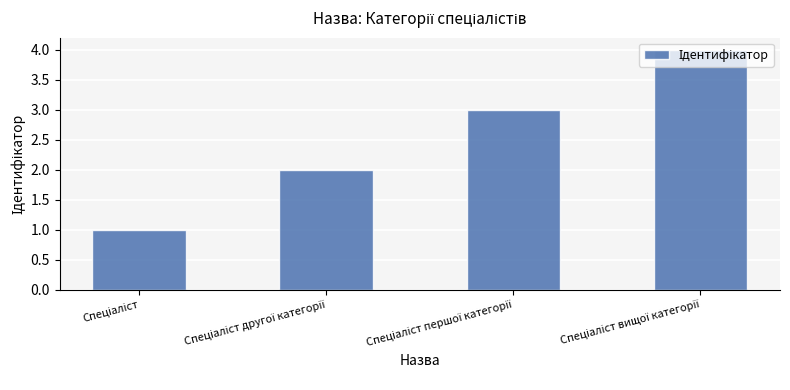

What is the greatest value displayed?

4